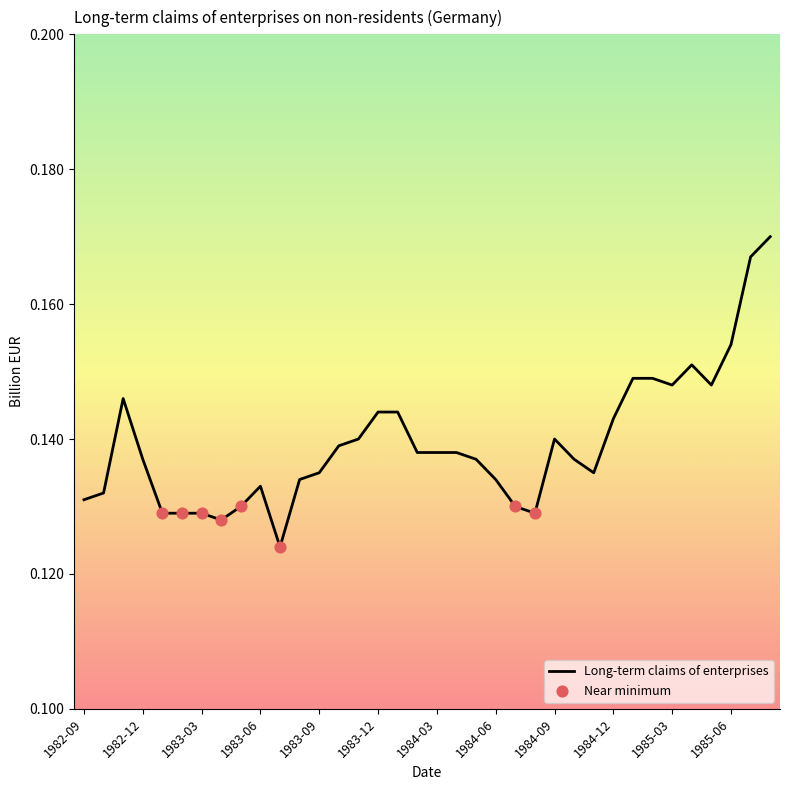

Does the chart have visible grid lines?

No